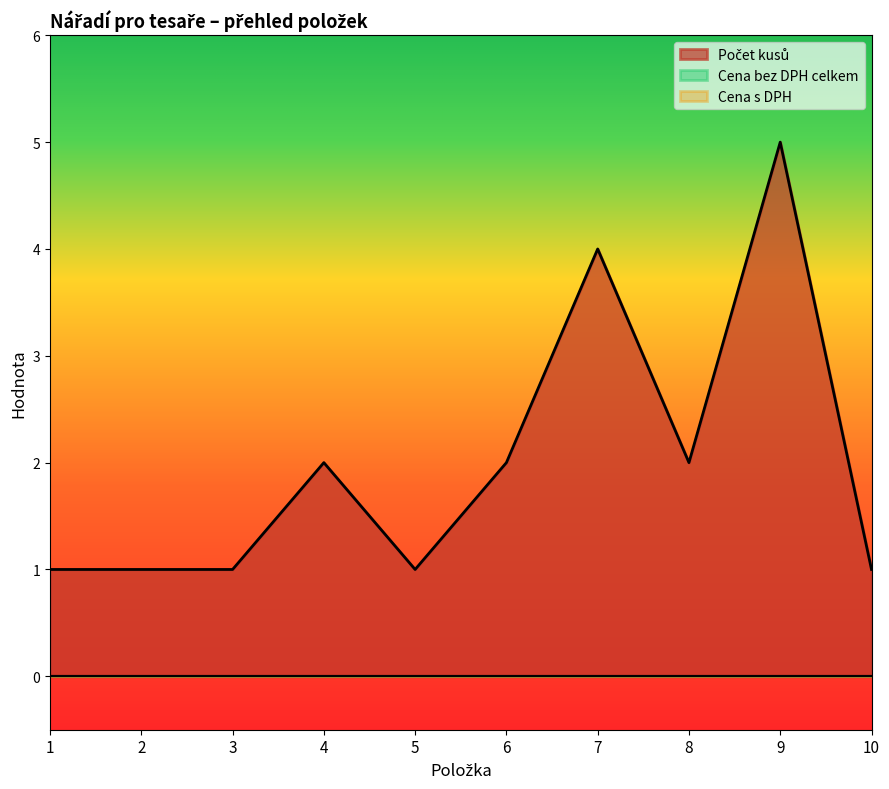

Which label corresponds to the largest value in the chart?

9